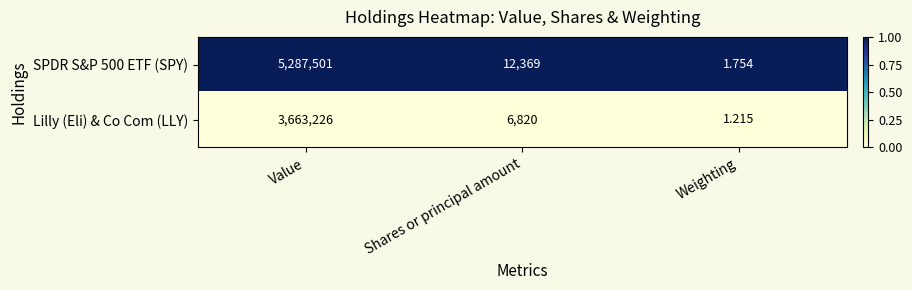

Which series has the widest spread of values?

SPDR S&P 500 ETF (SPY)